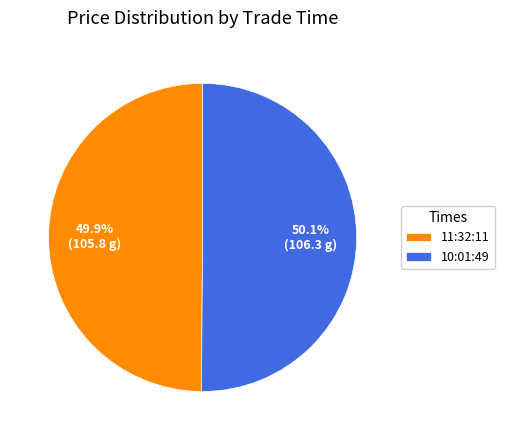

Approximately how many times larger is the value at 11:32:11 compared to 10:01:49?

1.0